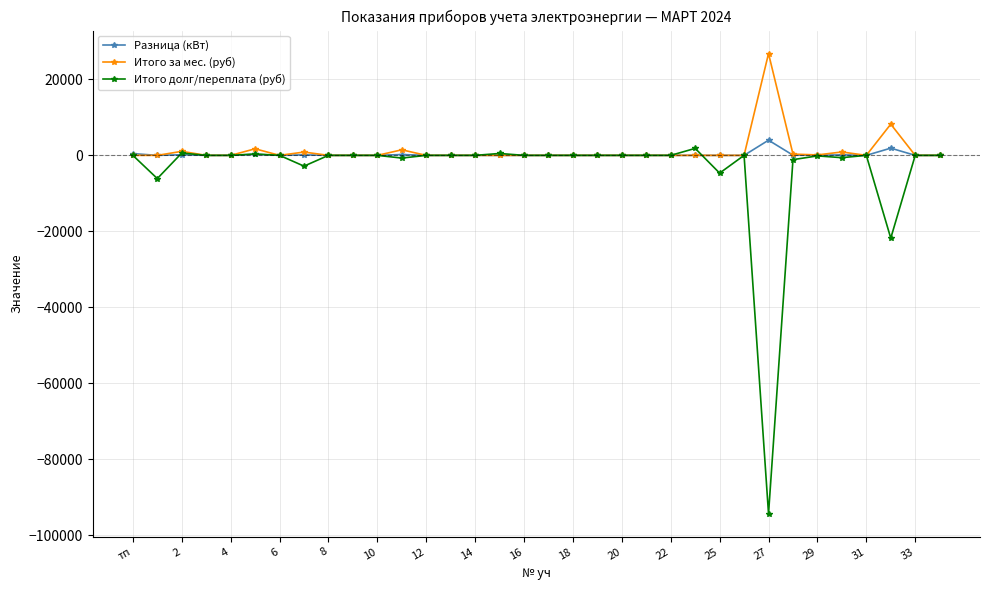

Which series has the widest spread of values?

Итого долг/переплата (руб)